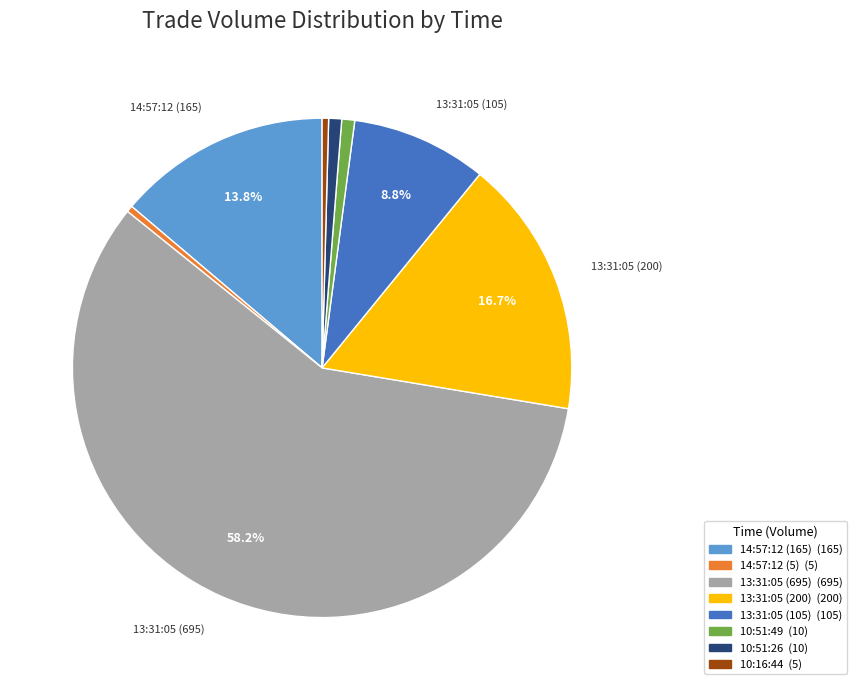

What is the ratio of the value at 14:57:12 (165) to the value at 10:51:26?

16.5